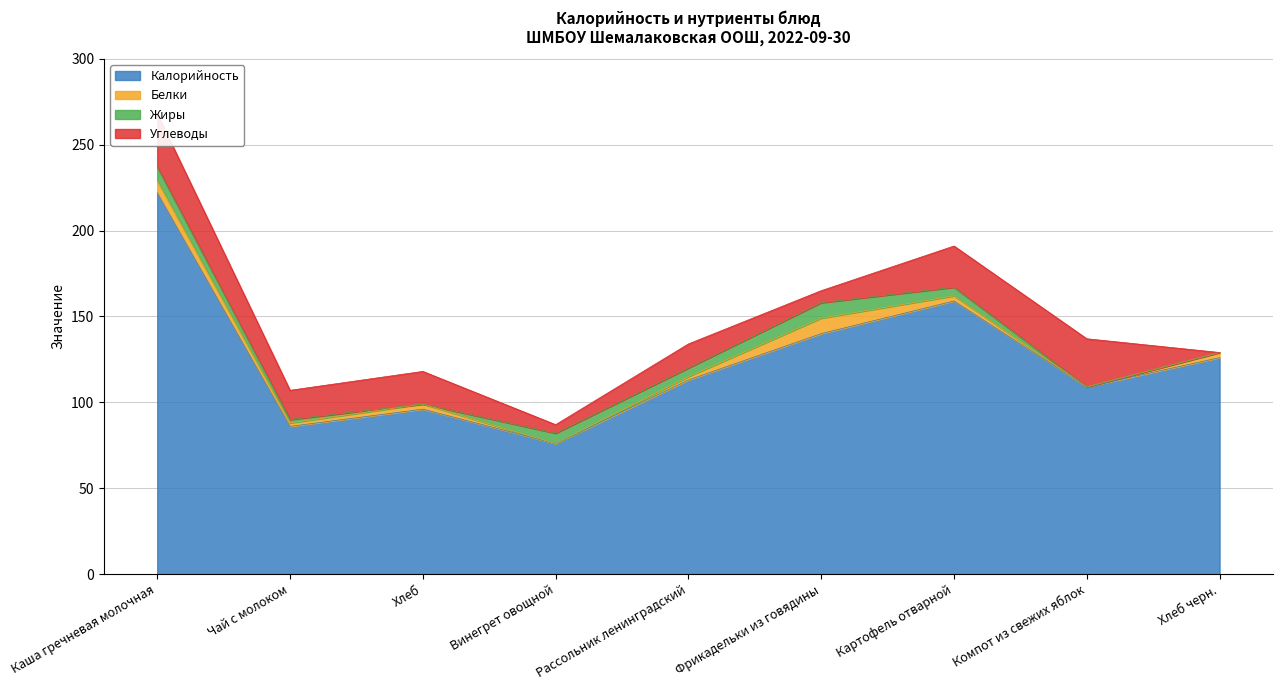

Does the chart have visible grid lines?

Yes